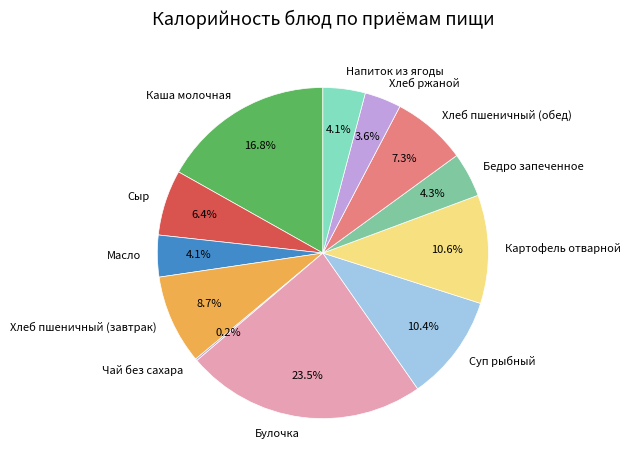

Between Хлеб пшеничный (обед) and Сыр, which is larger?

Хлеб пшеничный (обед)